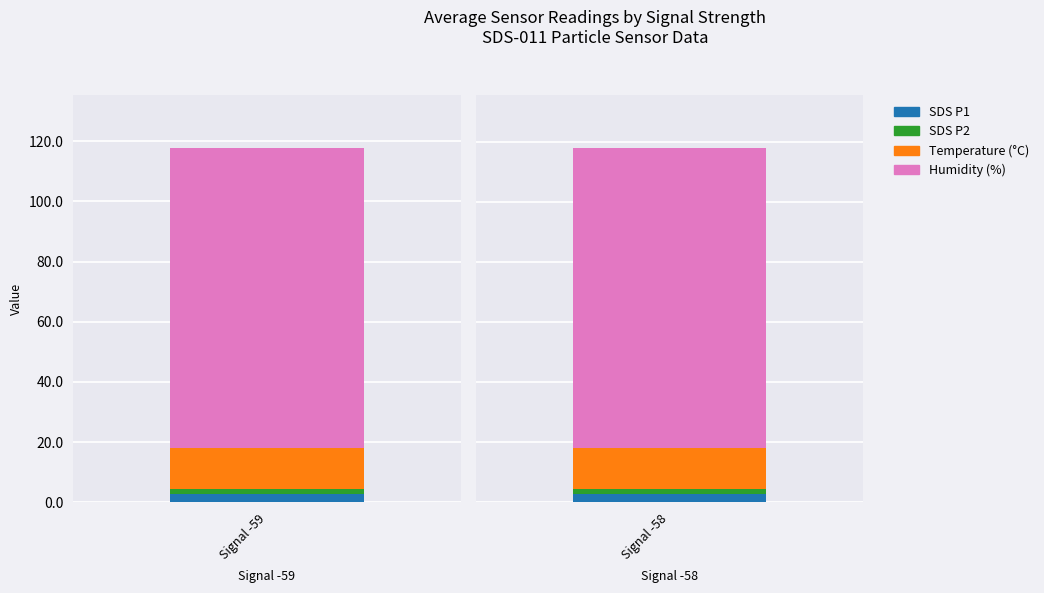

The Temp series shows 13.4 at 3. True or false?

True